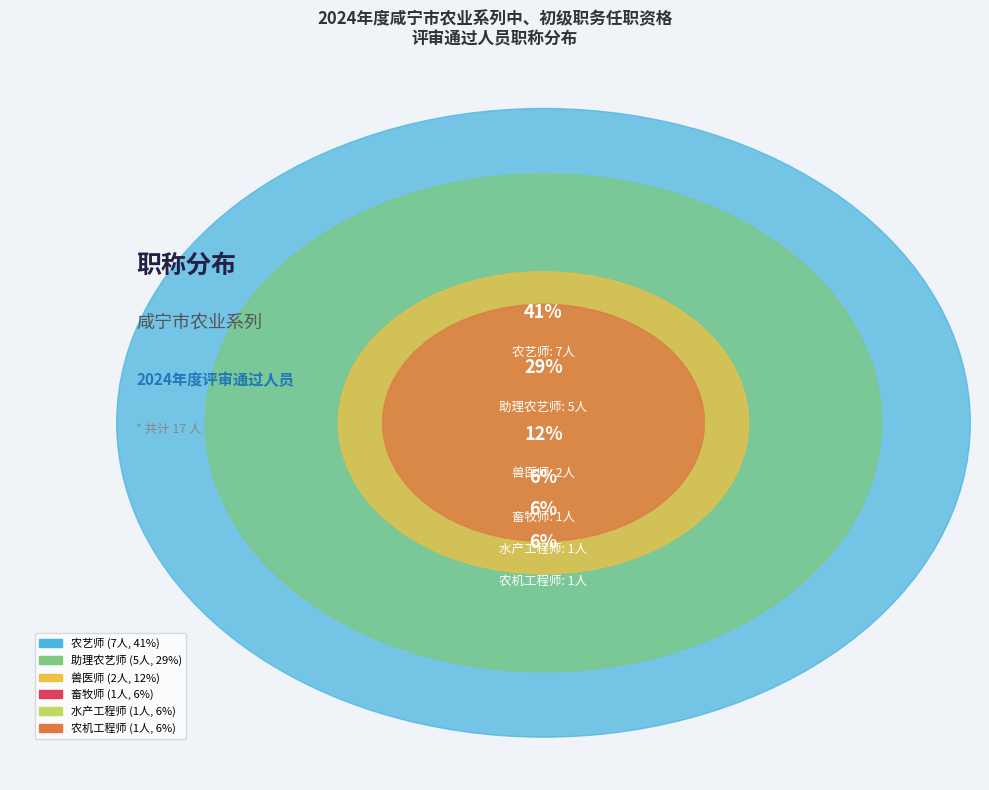

The 畜牧师 slice represents 18% of the pie. True or false?

False